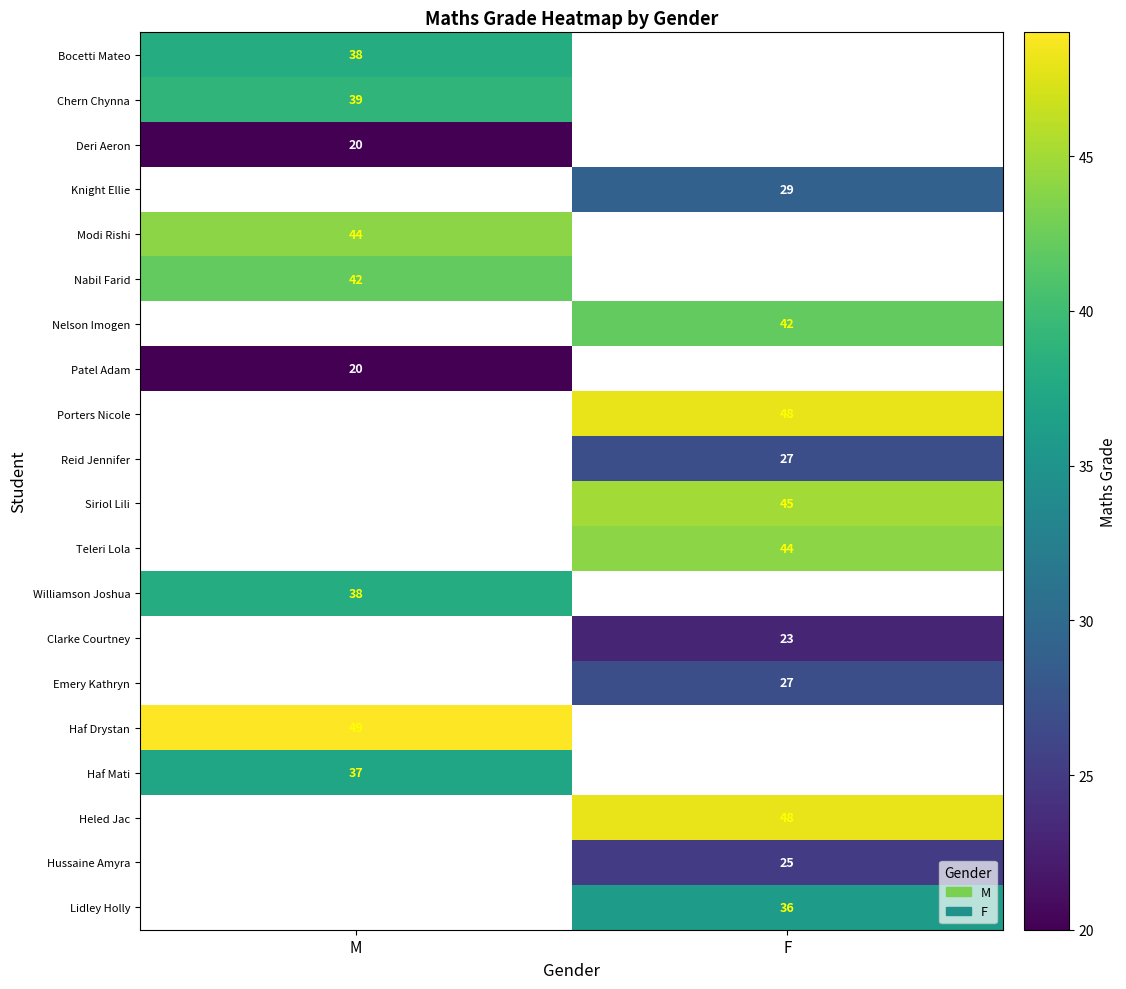

Is the value of Deri Aeron at M greater than the value of Emery Kathryn at F?

No